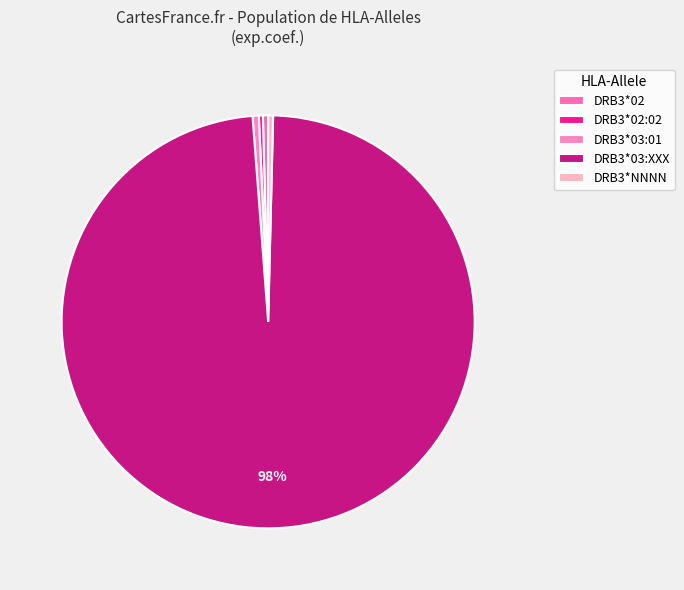

How many segments does this pie chart have?

5